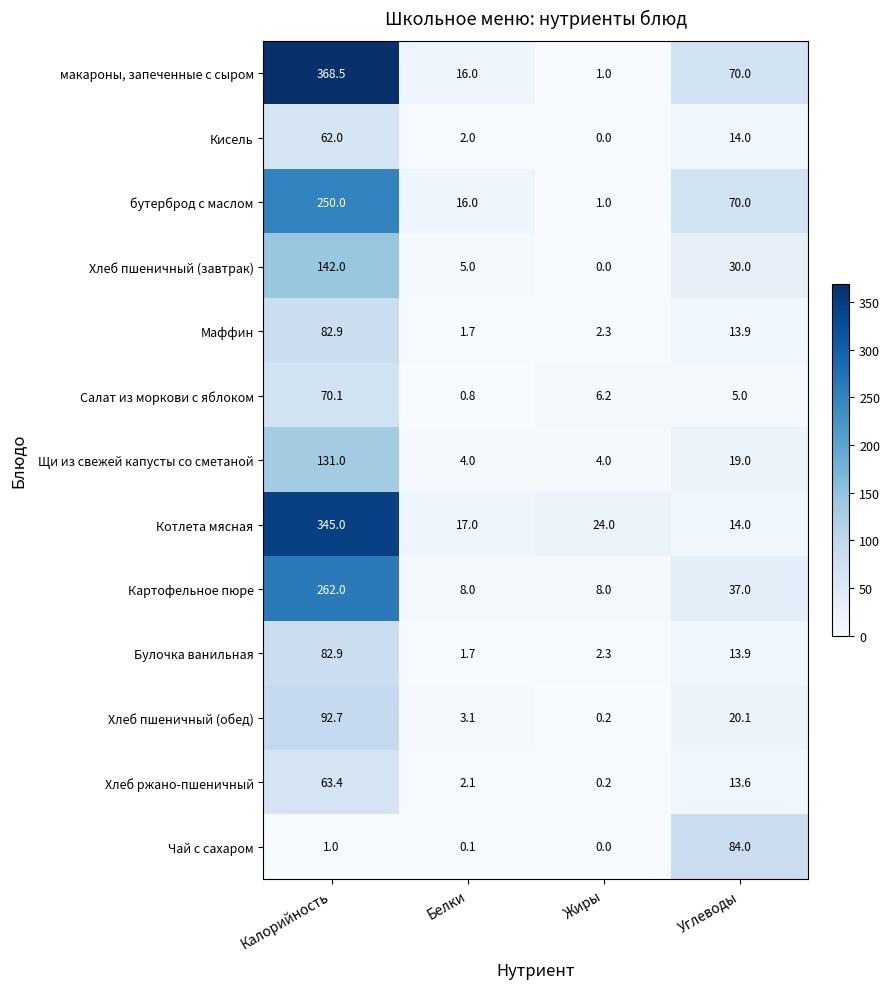

Which series has the widest spread of values?

макароны, запеченные с сыром